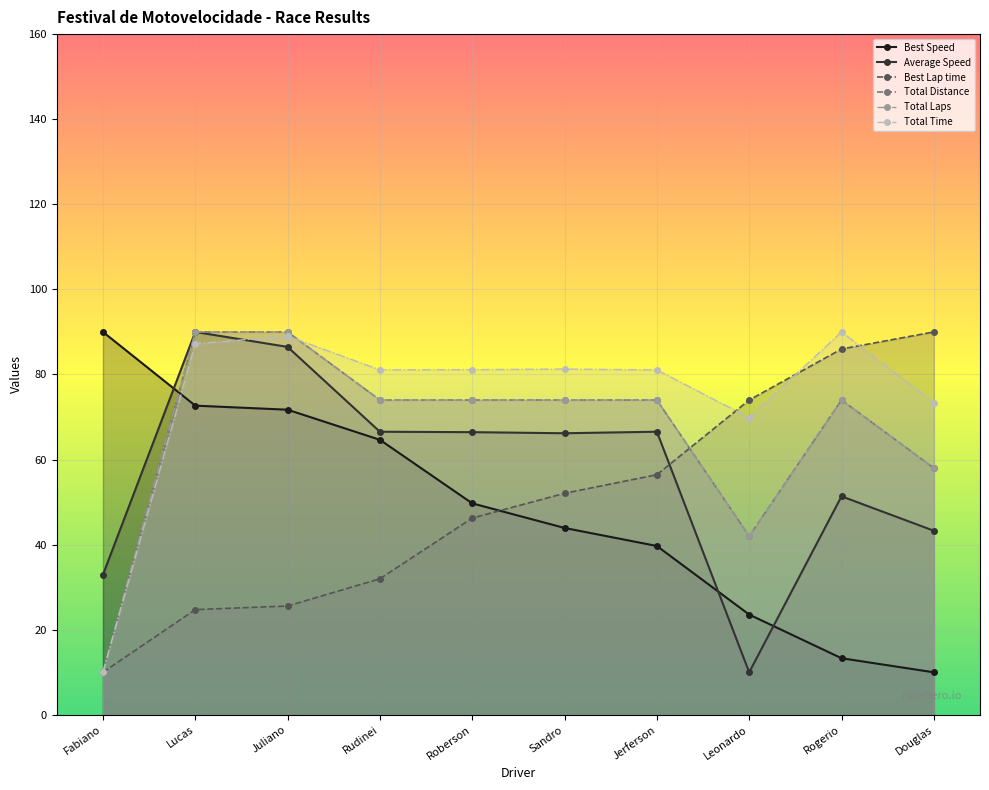

Between Lucas and Leonardo, which series saw the biggest shift?

Average Speed